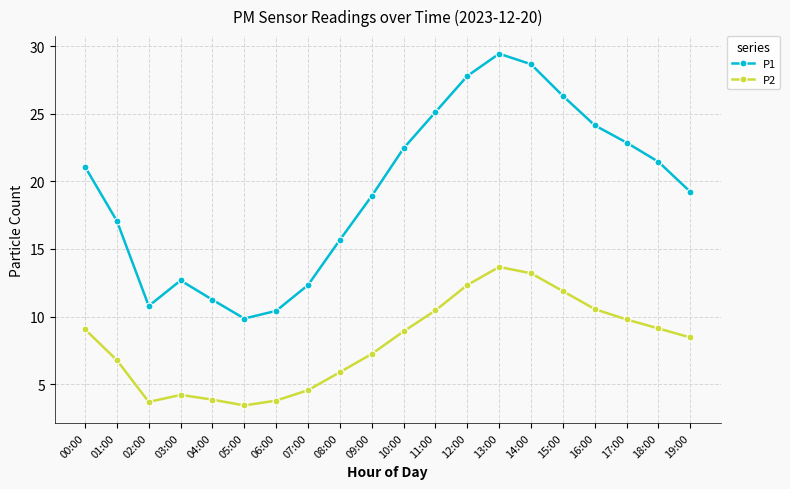

The P1 series shows 5.9 at 13:00. True or false?

False